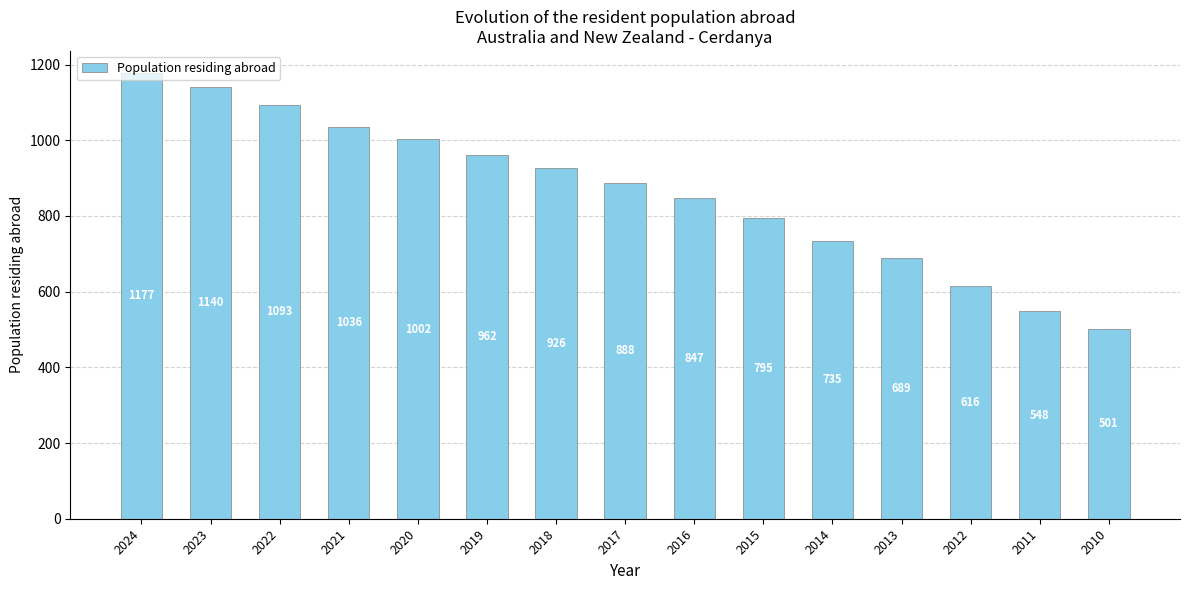

At which category does the chart reach its minimum across all series?

2010